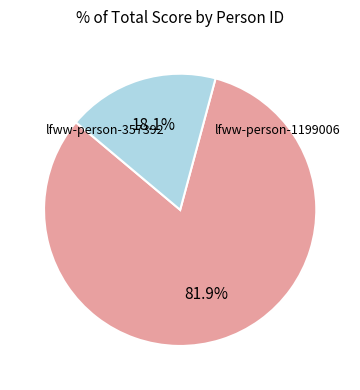

Is lfww-person-1199006 the majority of the pie?

No